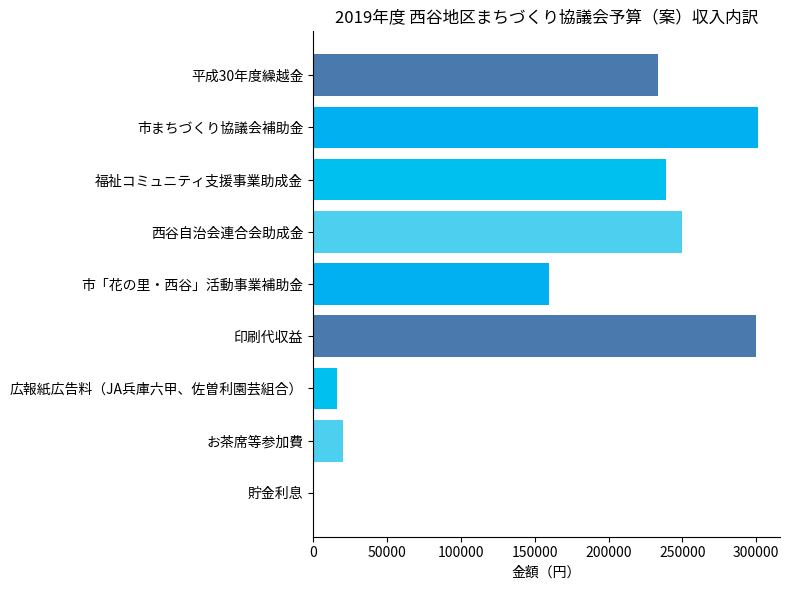

Between お茶席等参加費 and 市まちづくり協議会補助金, which is larger?

市まちづくり協議会補助金